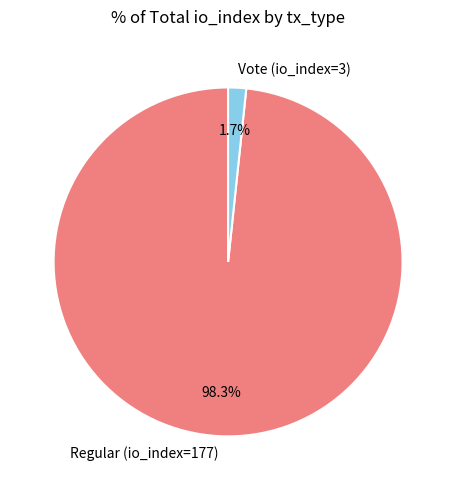

Which has a higher value, Regular (io_index=177) or Vote (io_index=3)?

Regular (io_index=177)